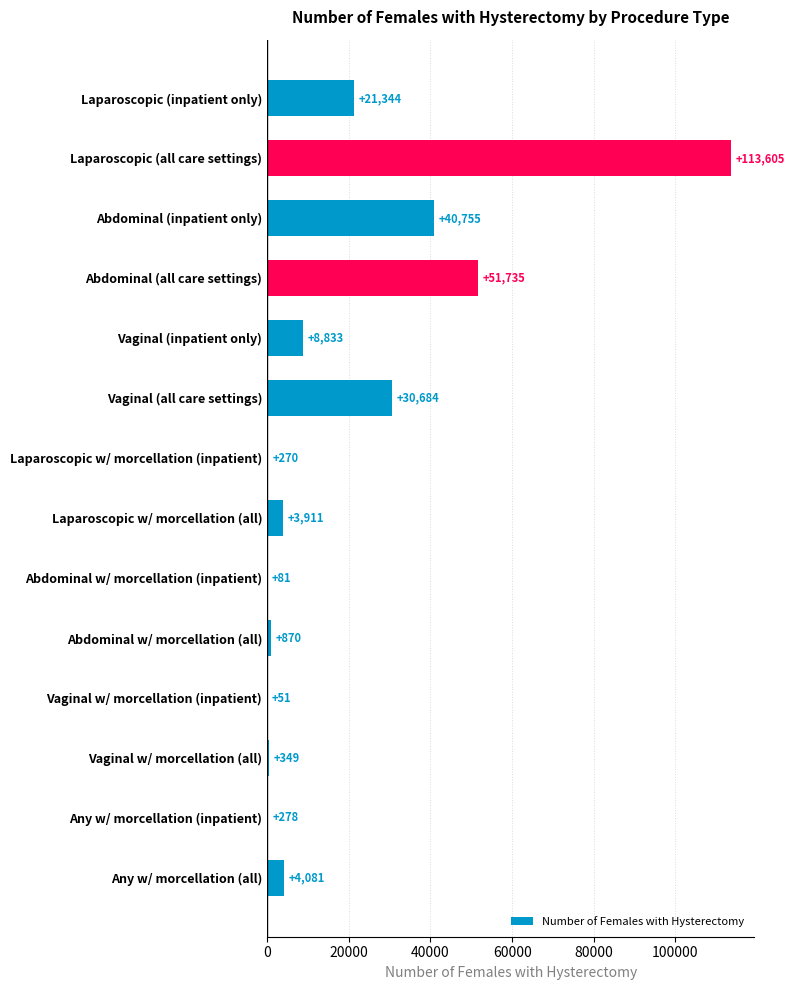

At which label is the value closest to 56828?

Abdominal (all care settings)